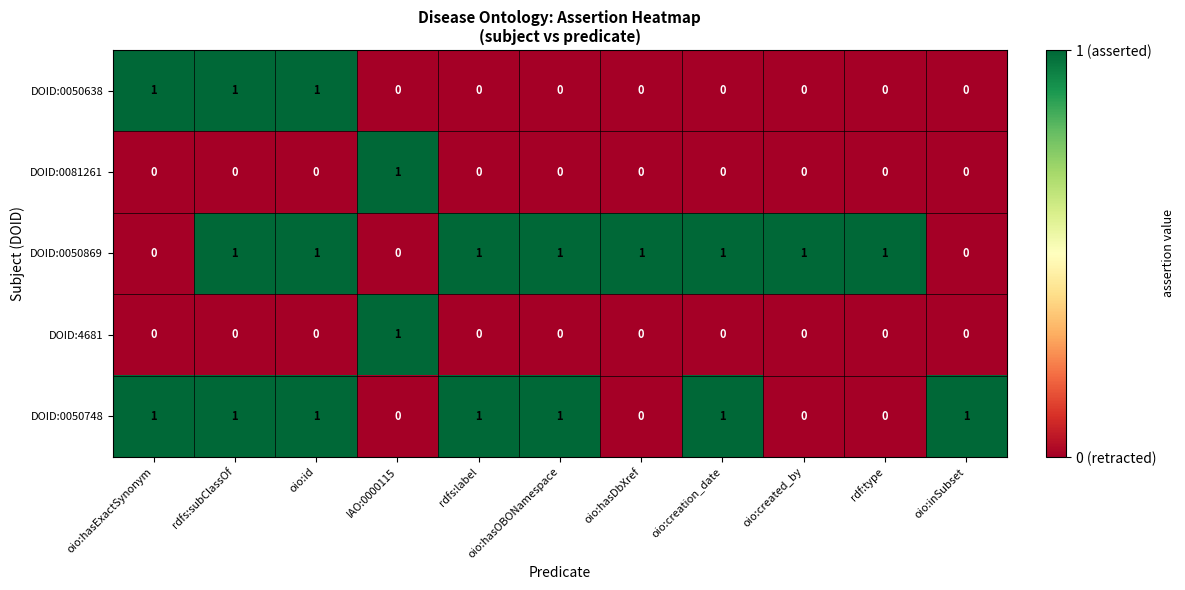

How many positive values does the DOID:0081261 series have?

1